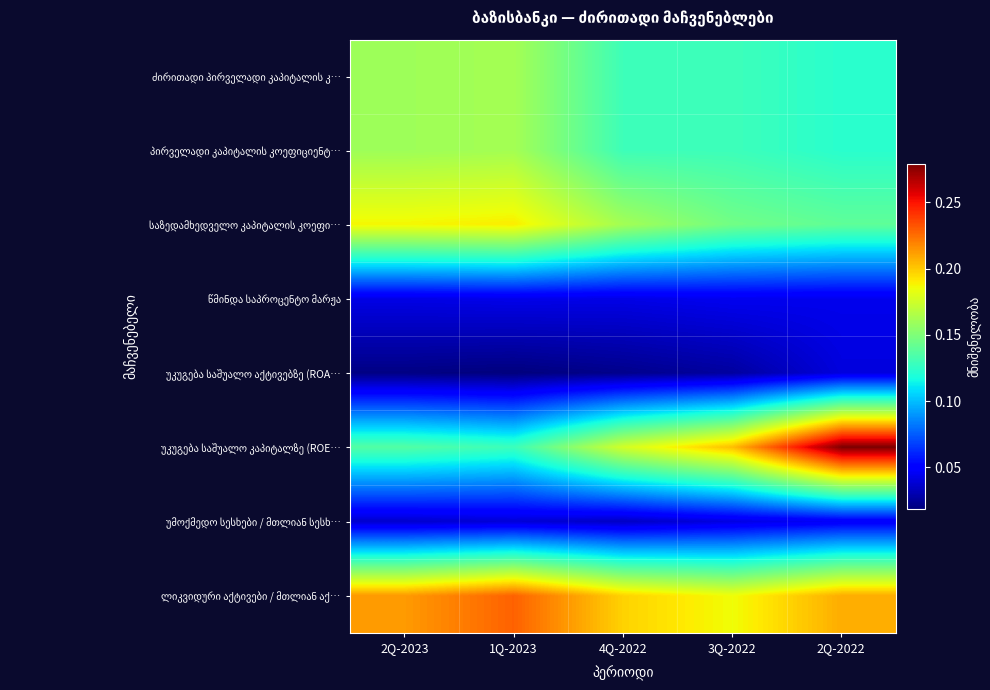

Which series has the widest spread of values?

უკუგება საშუალო კაპიტალზე (ROE…